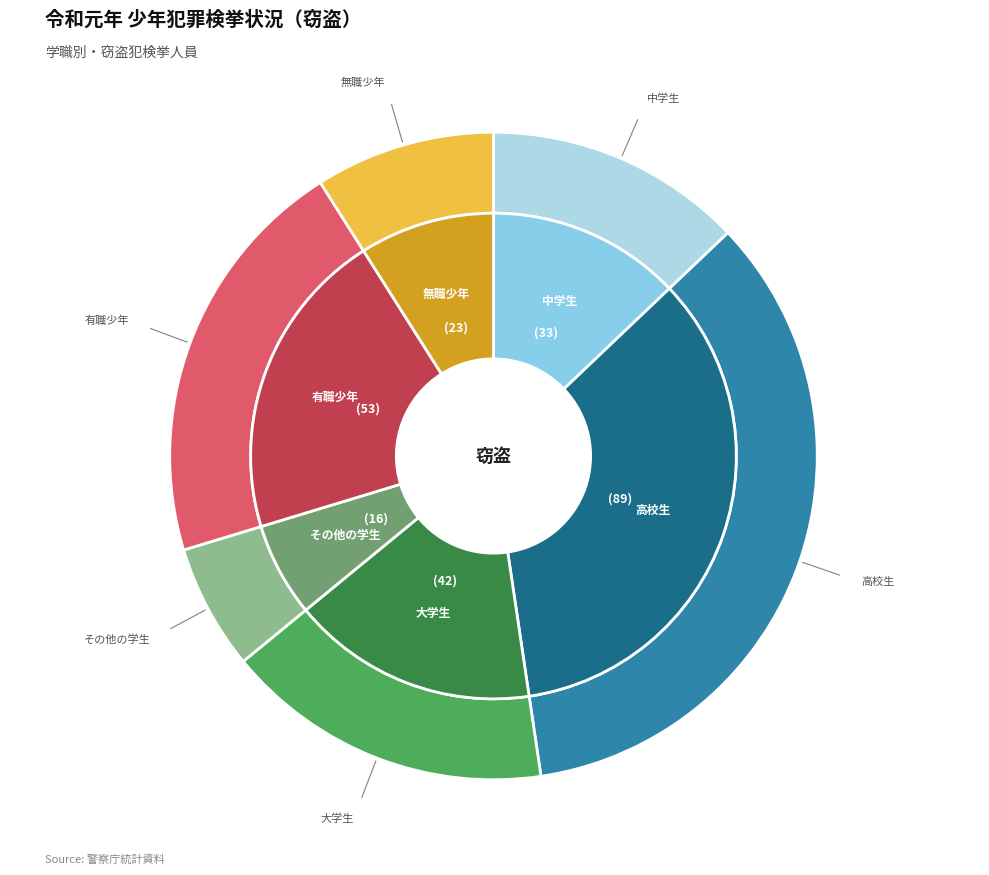

The 高校生 slice represents 35% of the pie. True or false?

True